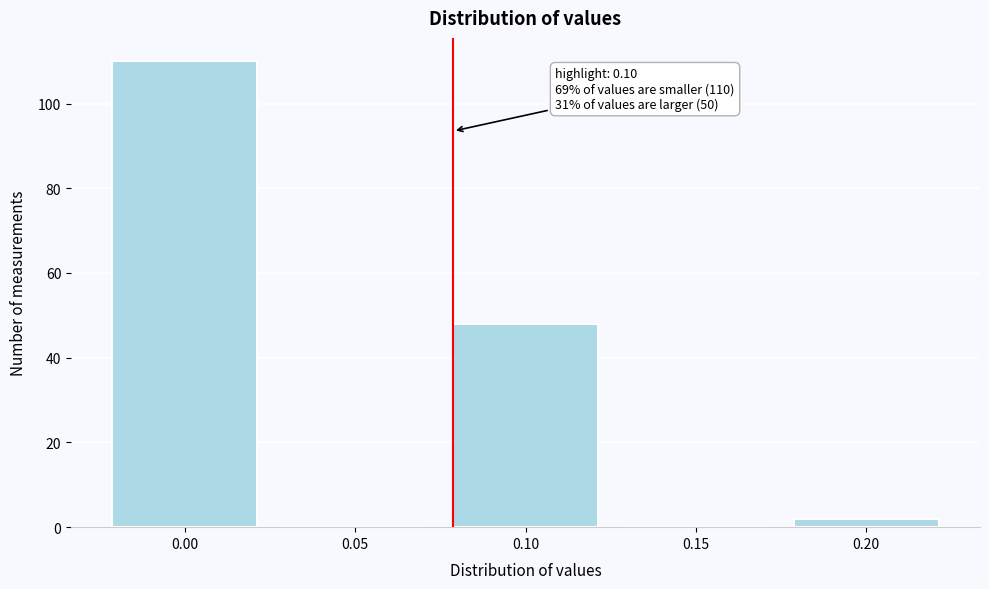

Reading right to left, what are all the values shown in this chart?

0.20=2	0.15=0	0.10=48	0.05=0	0.00=110